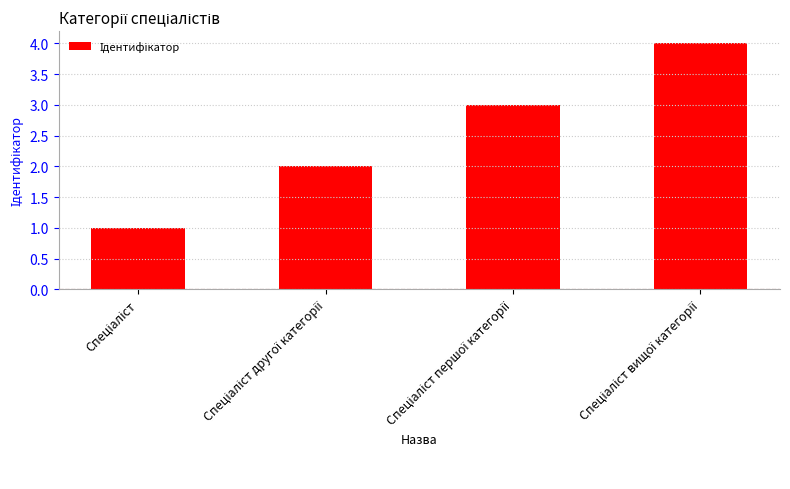

What is the sum of all values?

10